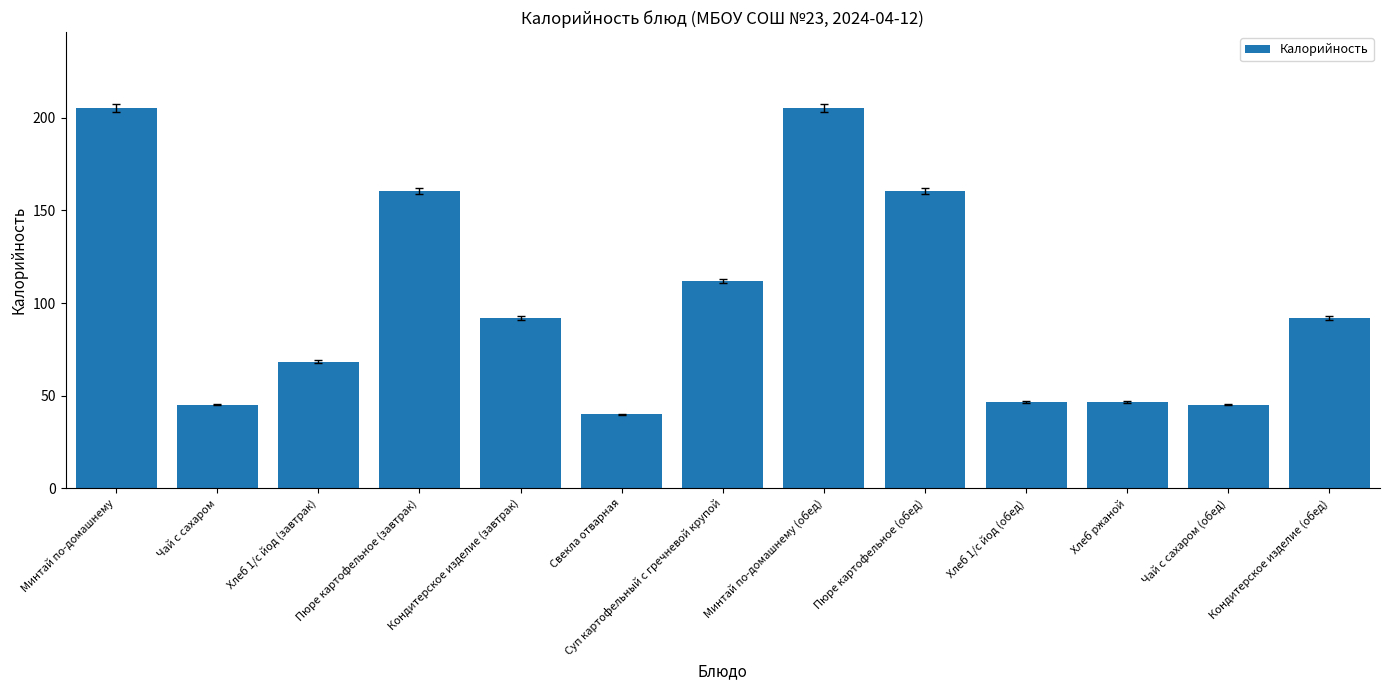

How many values are below 92?

6